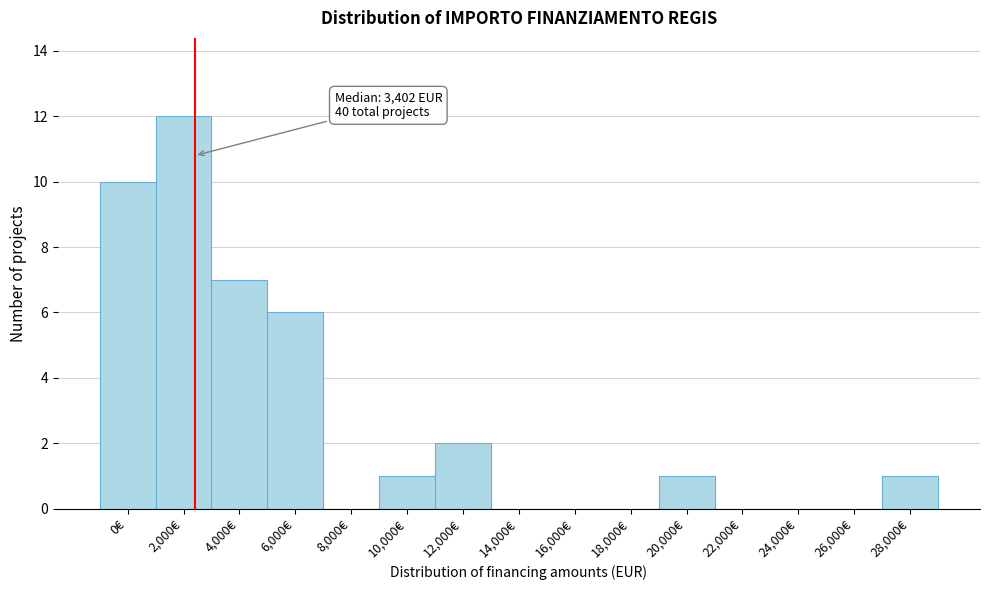

Reading left to right, extract all data points from this chart.

0€=10	2,000€=12	4,000€=7	6,000€=6	8,000€=0	10,000€=1	12,000€=2	14,000€=0	16,000€=0	18,000€=0	20,000€=1	22,000€=0	24,000€=0	26,000€=0	28,000€=1